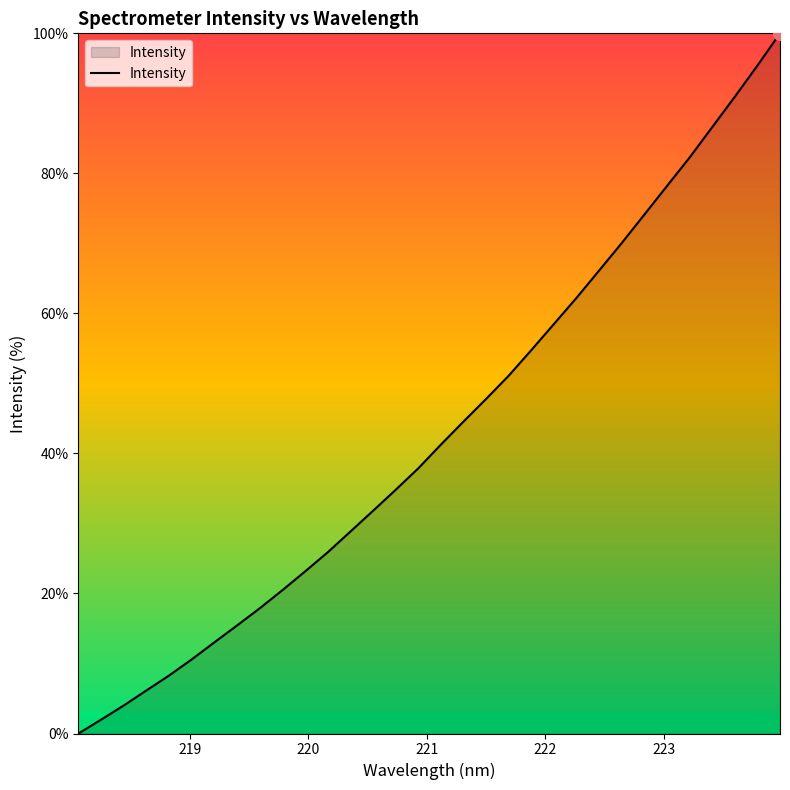

How many lines are shown in the chart?

1